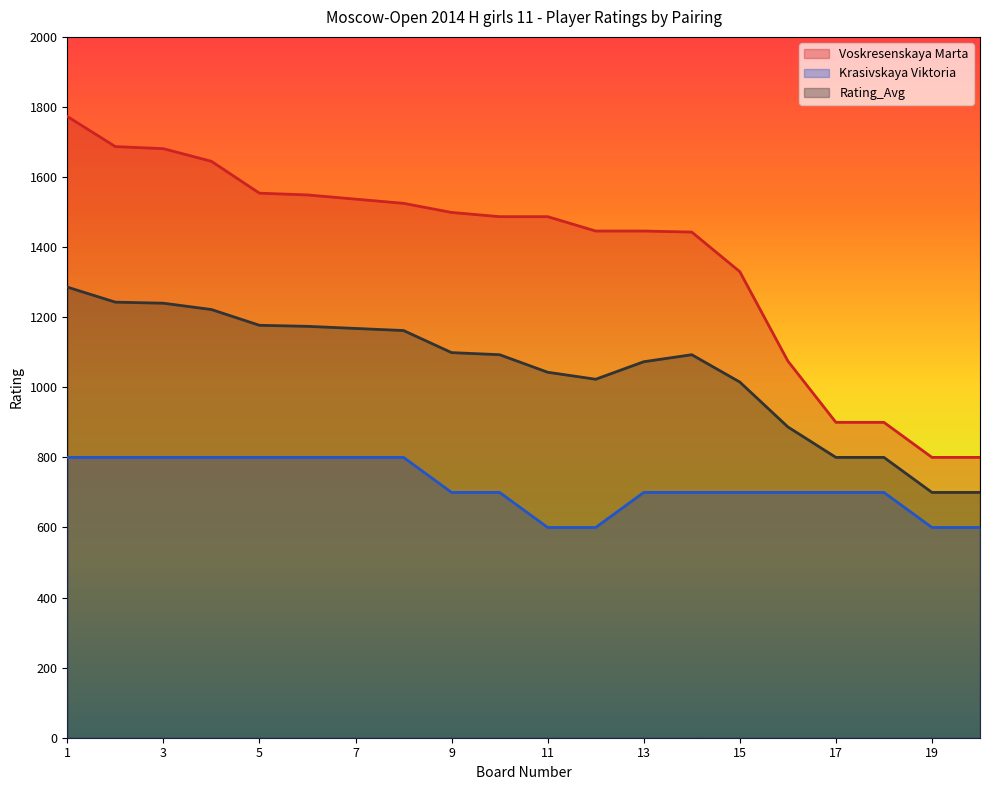

How many lines are shown in the chart?

3